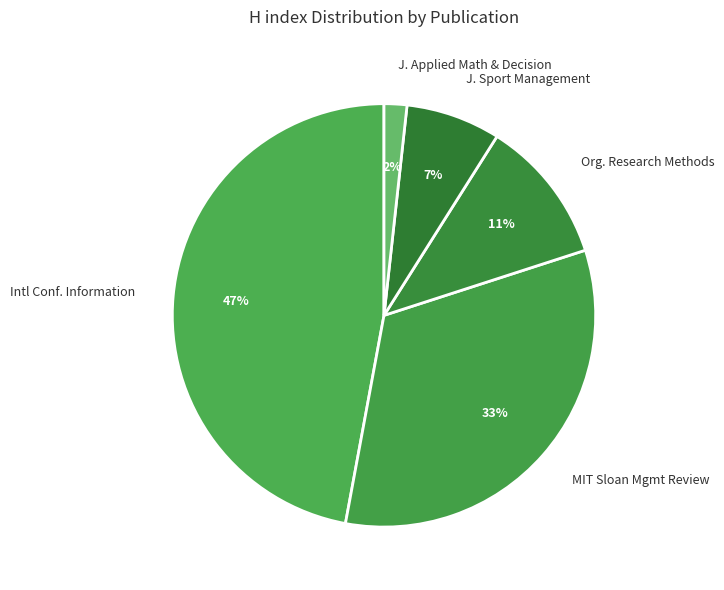

Combined, do MIT Sloan Mgmt Review and J. Sport Management account for over 50%?

No